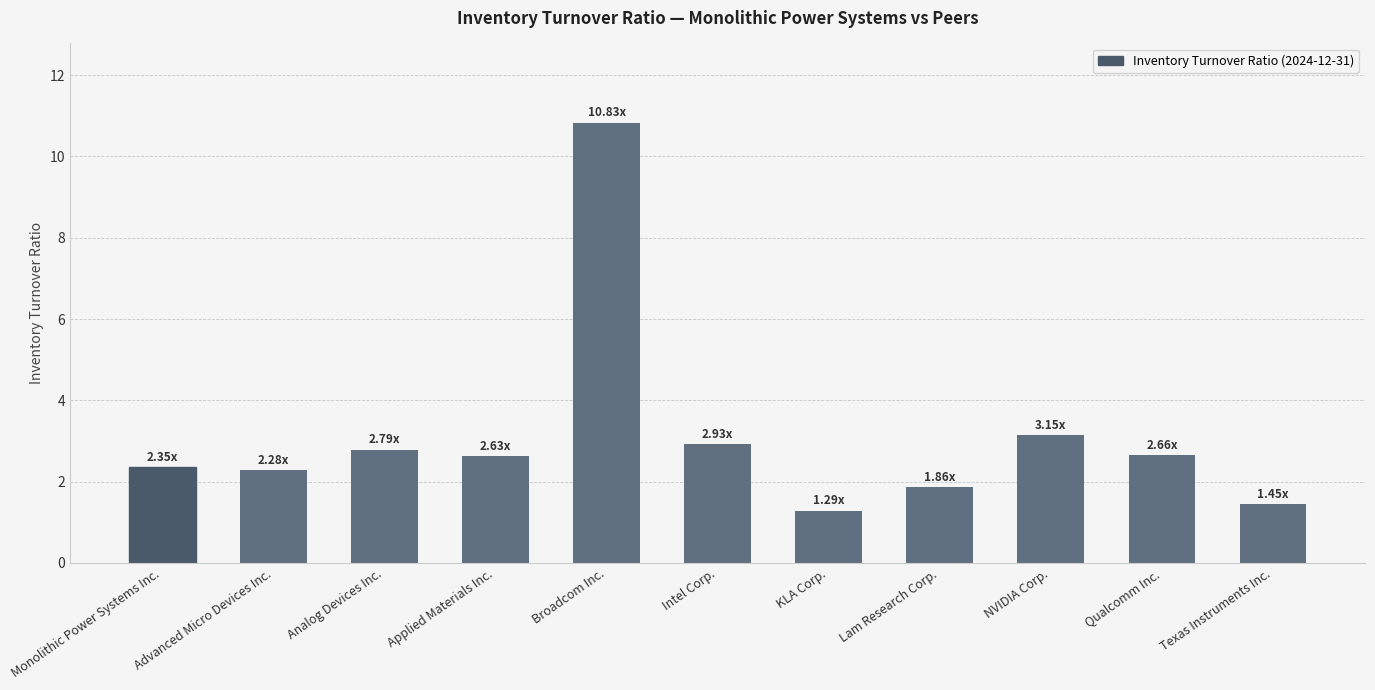

What is the average value?

3.1